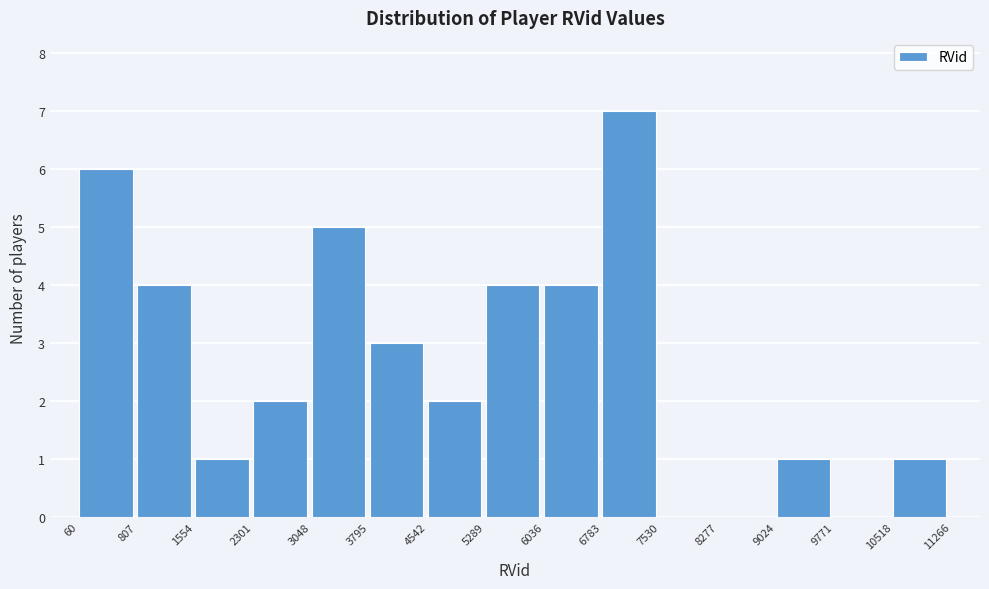

Reading left to right, list every bar in this chart as the range it spans on the x-axis followed by its height. The values are not printed on the chart, so give them approximately, as read against the axis.

60 to 807: 6
807 to 1554: 4
1554 to 2301: 1
2301 to 3048: 2
3048 to 3795: 5
3795 to 4542: 3
4542 to 5289: 2
5289 to 6036: 4
6036 to 6783: 4
6783 to 7530: 7
7530 to 8277: 0
8277 to 9024: 0
9024 to 9771: 1
9771 to 10518: 0
10518 to 11266: 1